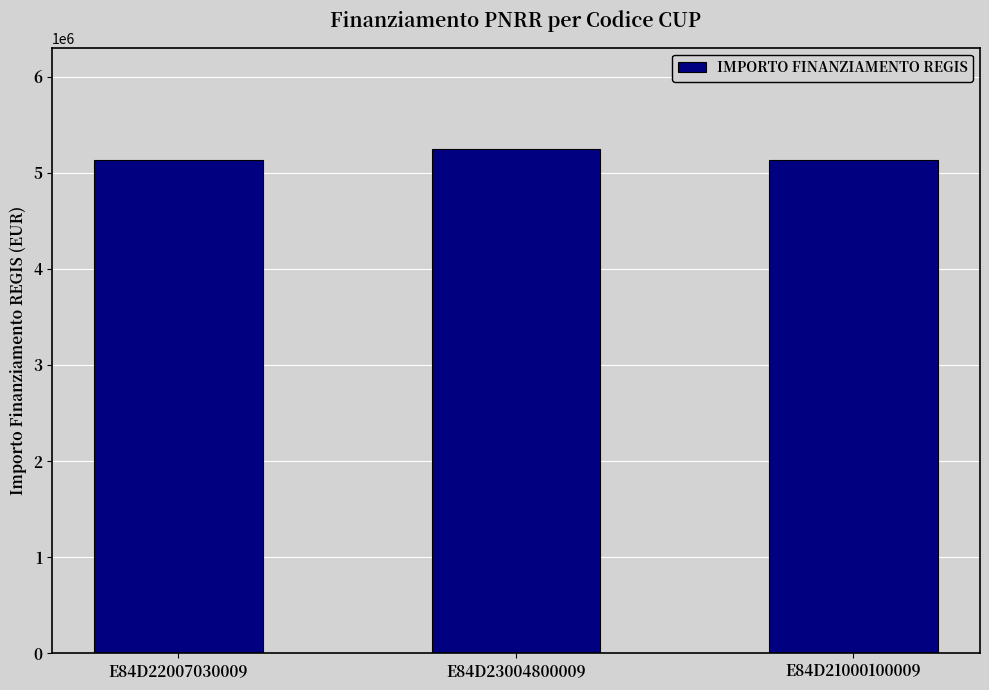

The value at E84D21000100009 is 1152722.2. True or false?

False